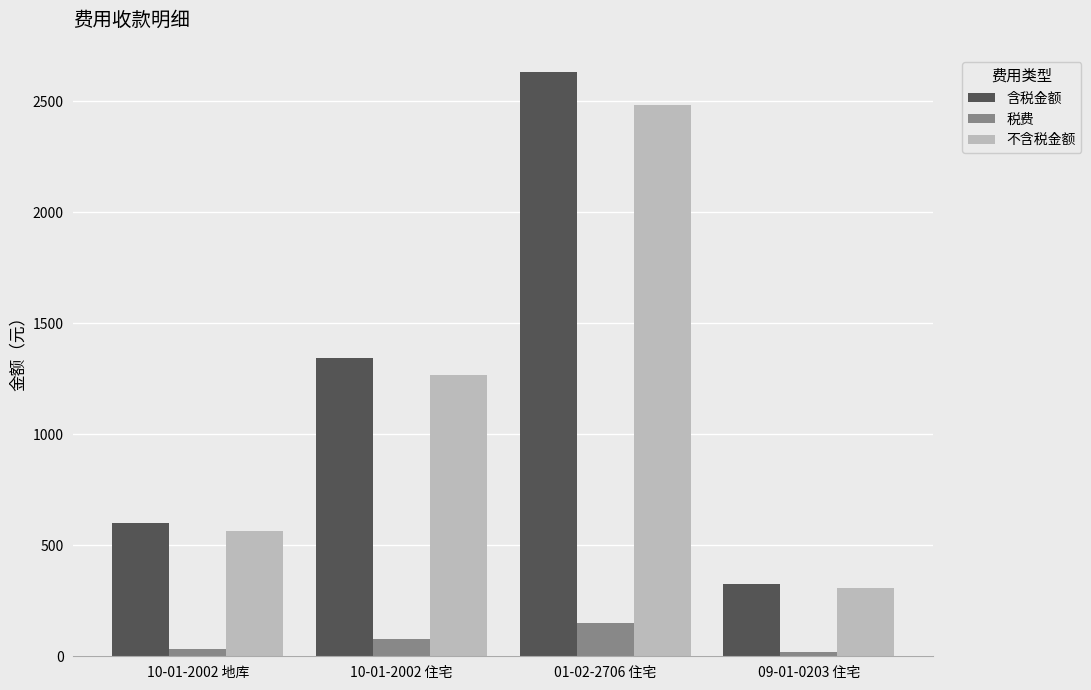

Which series has the largest range (max minus min)?

含税金额